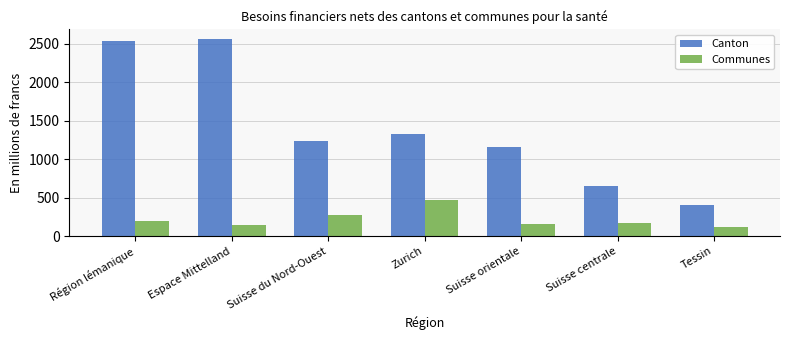

What is the value of the Communes bar at the 5th from the left?

163.3